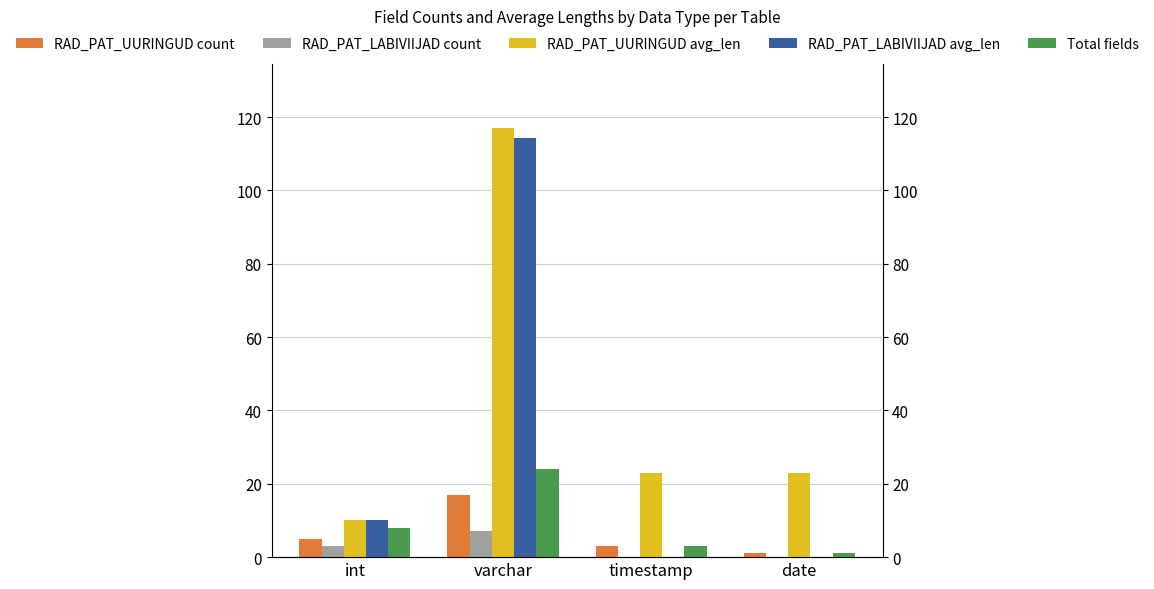

Where is RAD_PAT_UURINGUD avg_len nearest to the value 63?

timestamp